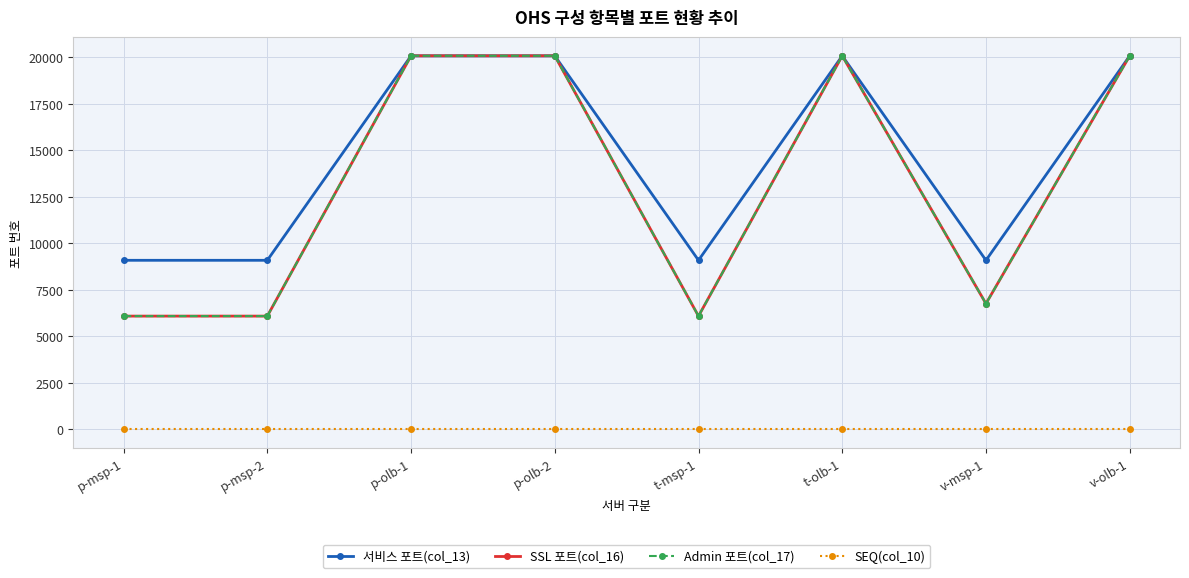

Is it true that SSL 포트(col_16) equals 4043 at v-msp-1?

False